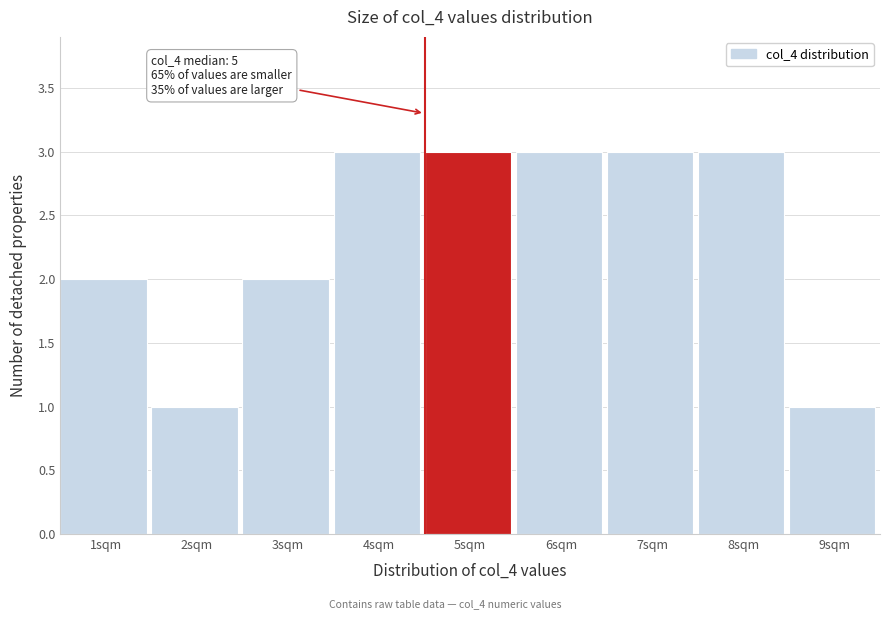

Reading right to left, transcribe all the data shown in this chart.

9sqm=1	8sqm=3	7sqm=3	6sqm=3	5sqm=3	4sqm=3	3sqm=2	2sqm=1	1sqm=2